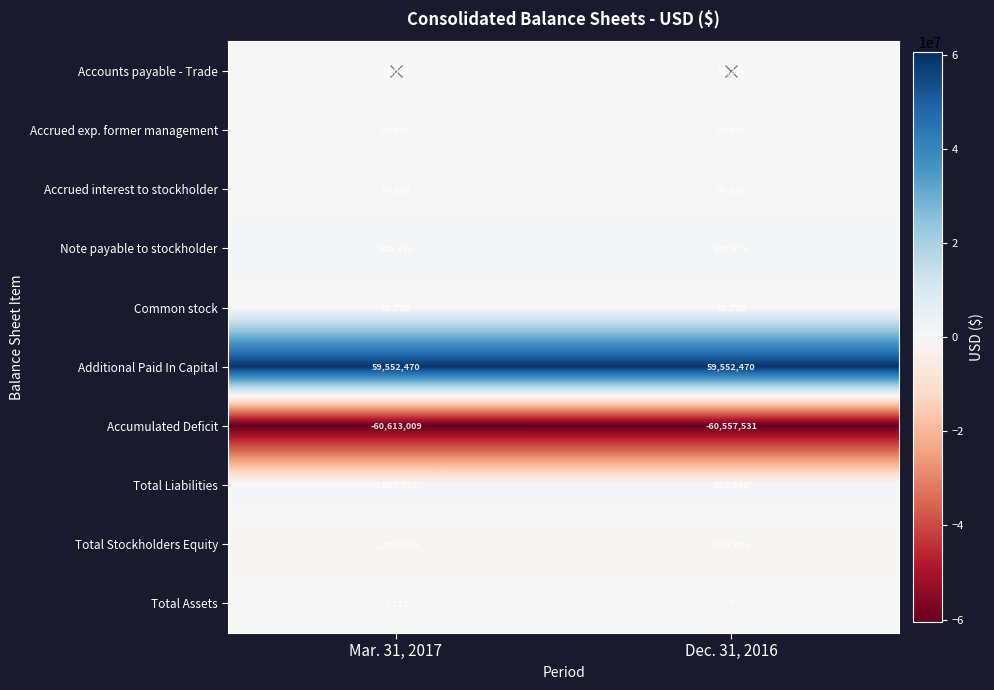

What is the spread (max minus min) of values at Dec. 31, 2016?

120110001